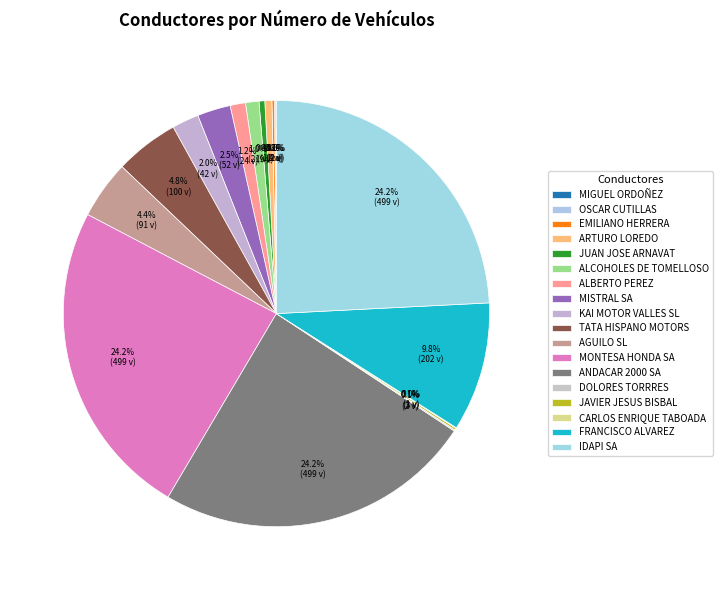

What percentage do DOLORES TORRRES and EMILIANO HERRERA together represent?

0.3%